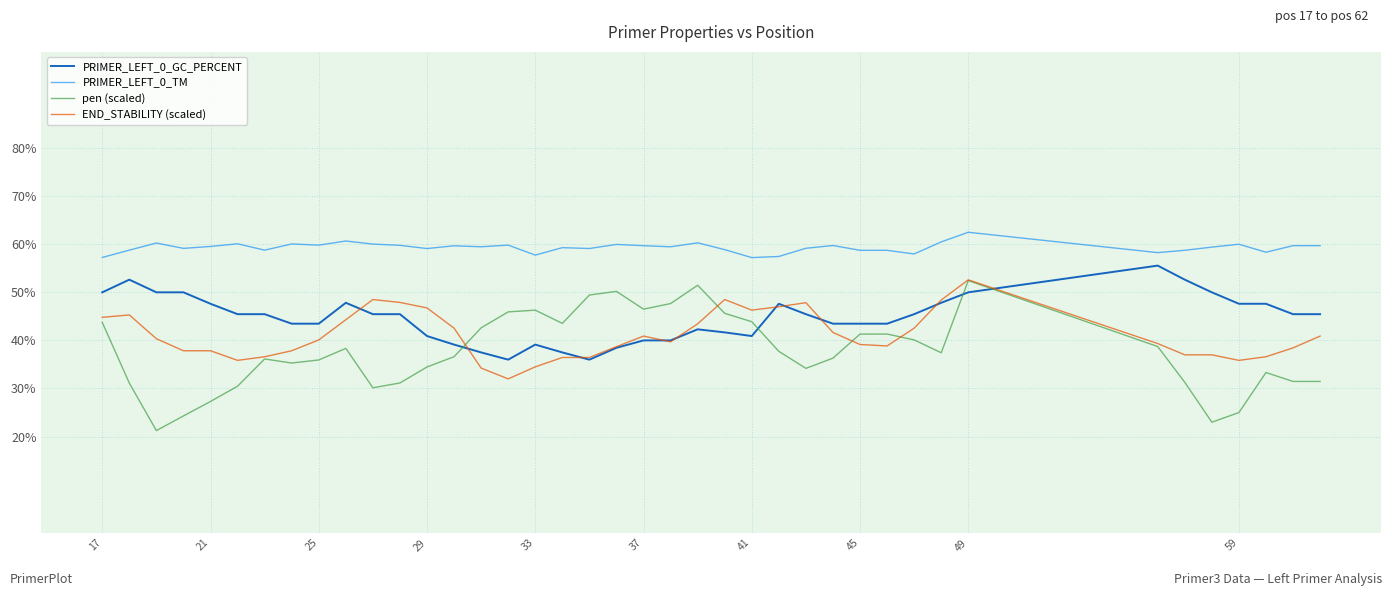

Which series has the widest spread of values?

pen (scaled)